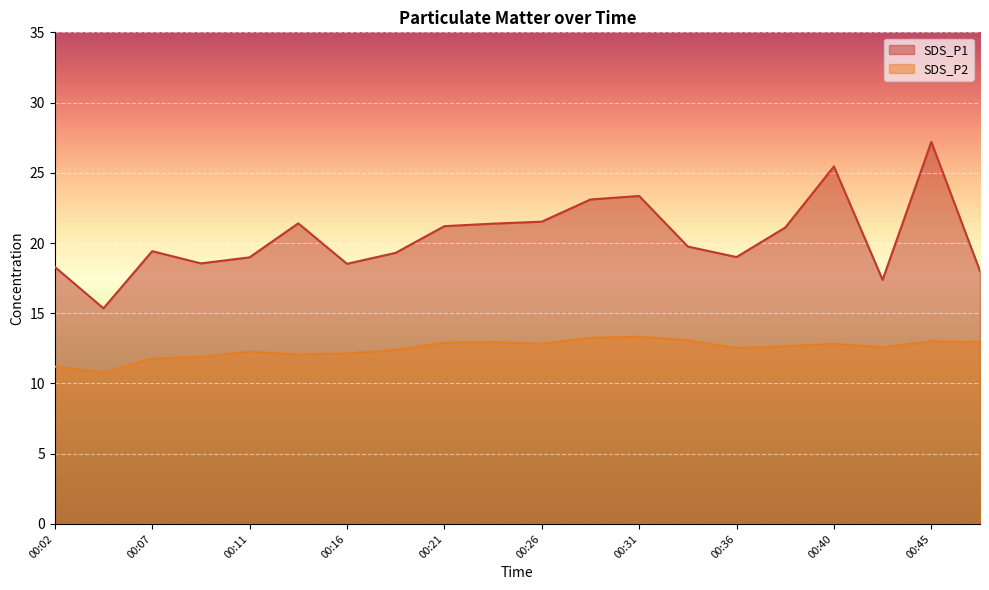

What are all the series names shown in the legend?

SDS_P1, SDS_P2